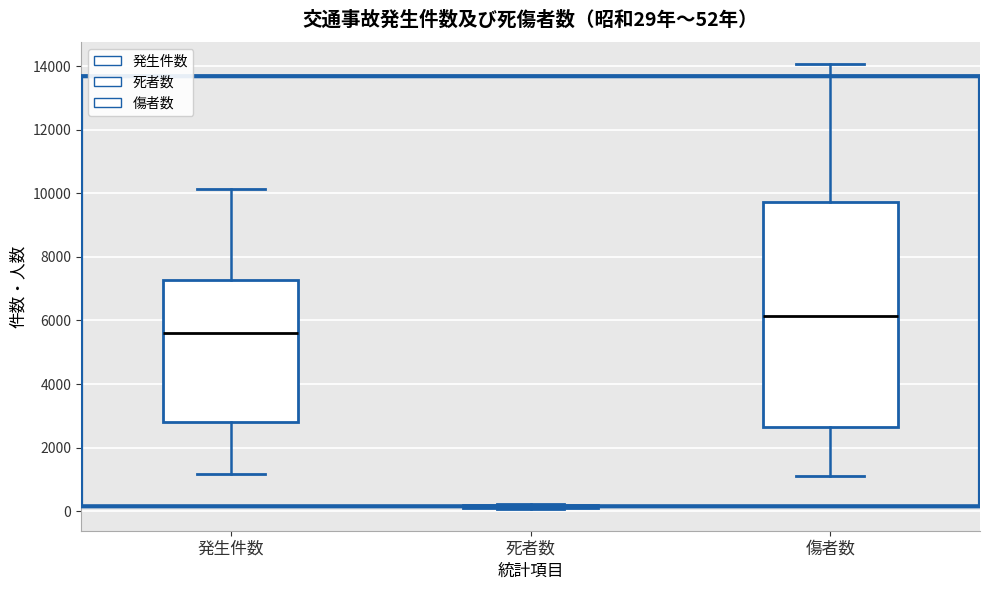

Which box is the tallest, from its lower edge to its upper edge?

傷者数